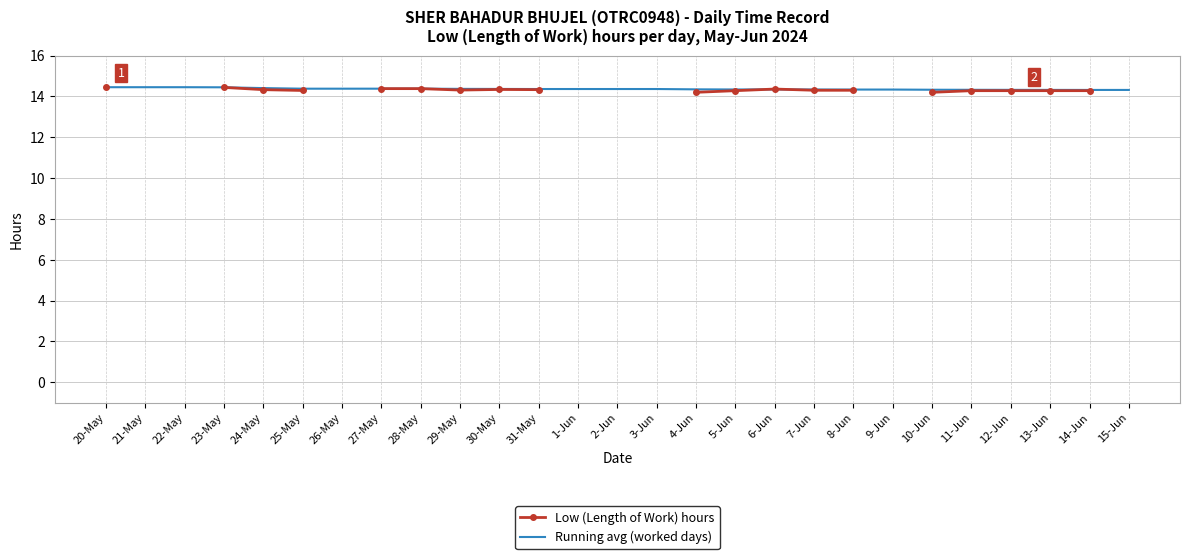

What are all the series names shown in the legend?

Low (Length of Work) hours, Running avg (worked days)